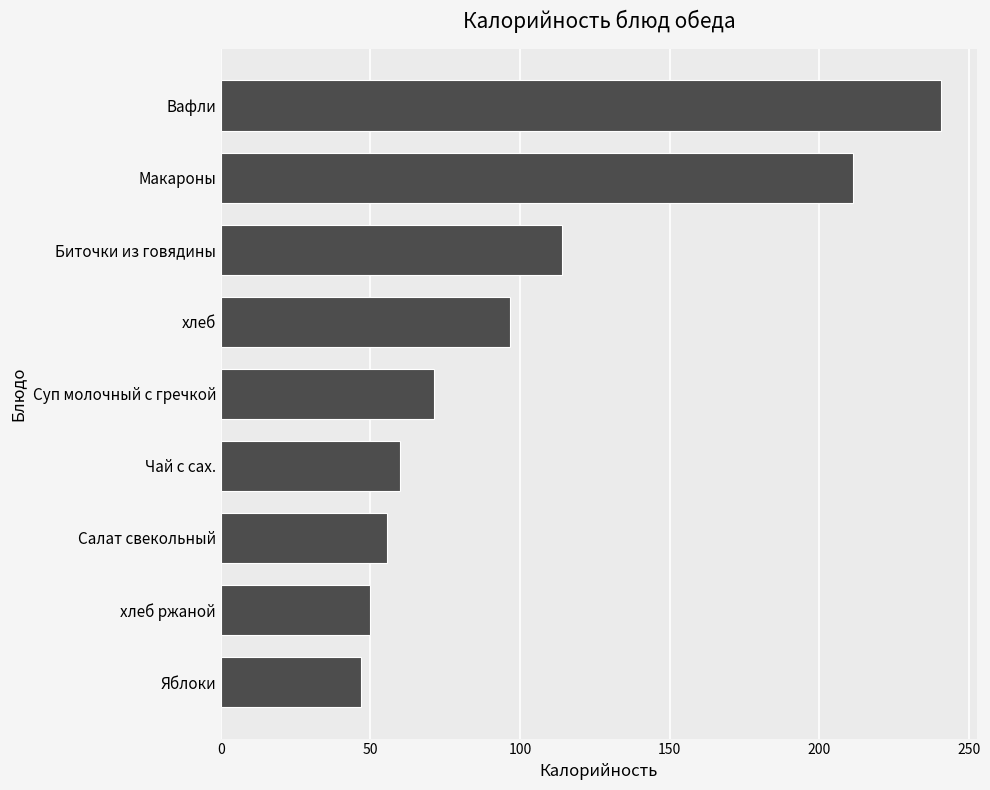

Which has a higher value, Яблоки or Макароны?

Макароны